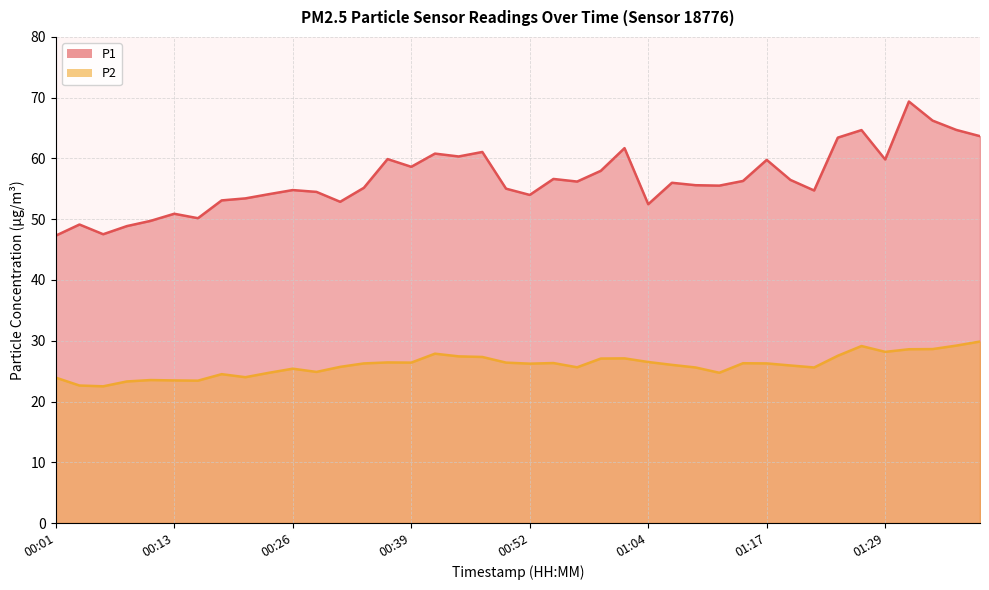

How many values in the P1 series exceed 56?

19